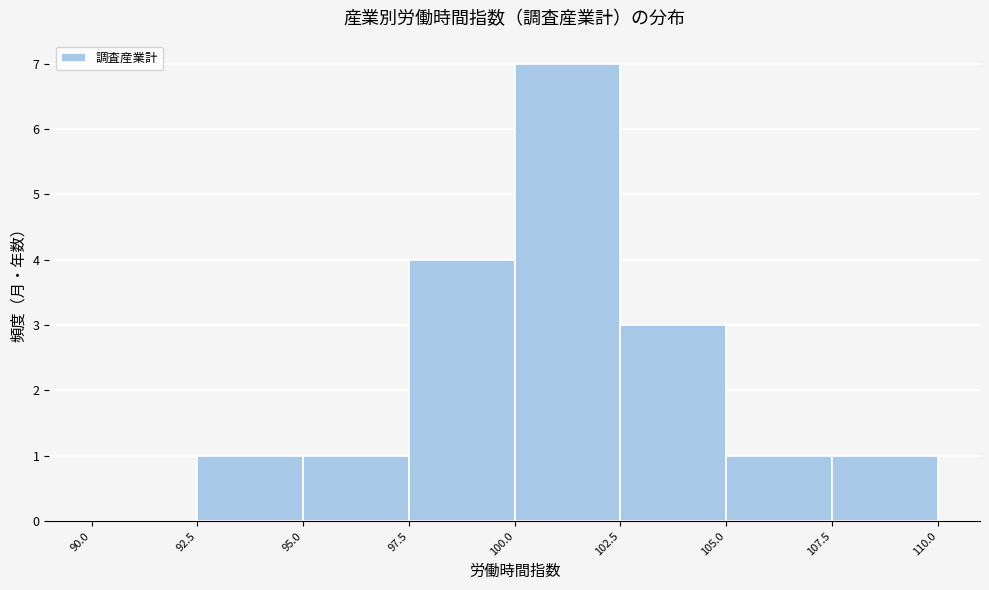

Reading left to right, transcribe this chart: for each bar, give the range it covers on the x-axis and its height. The values are not printed on the chart, so give them approximately, as read against the axis.

90.0 to 92.5: 0
92.5 to 95.0: 1
95.0 to 97.5: 1
97.5 to 100.0: 4
100.0 to 102.5: 7
102.5 to 105.0: 3
105.0 to 107.5: 1
107.5 to 110.0: 1